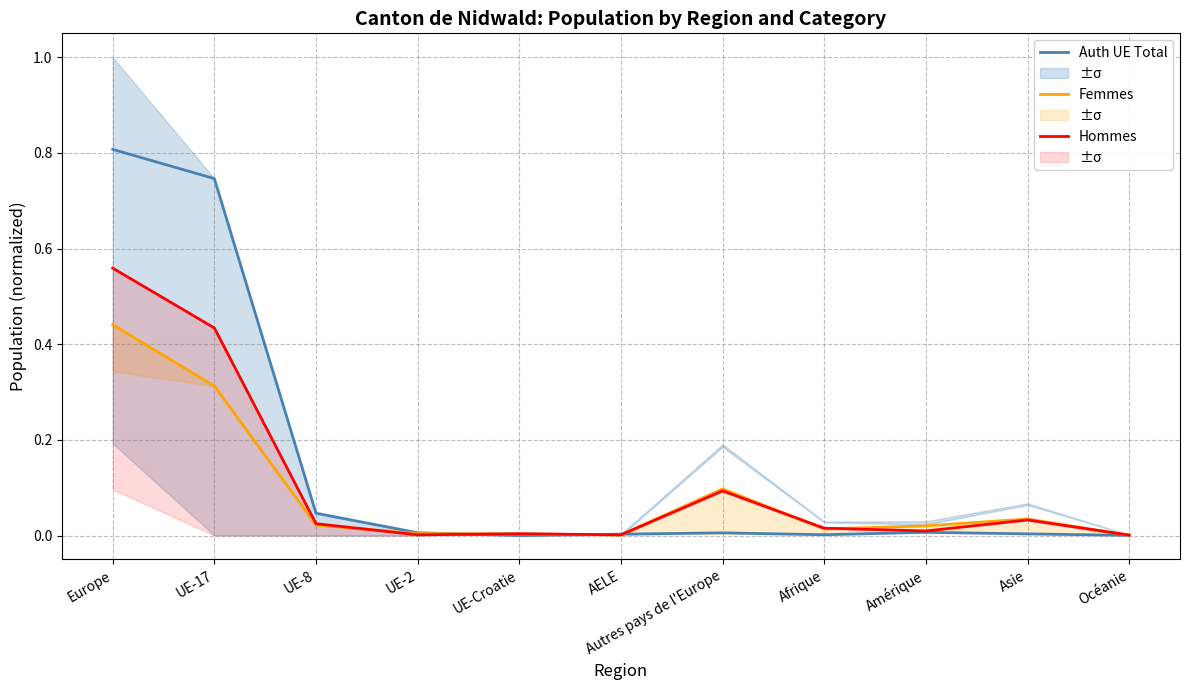

The value of Auth UE Total at Afrique is 0.0. True or false?

False